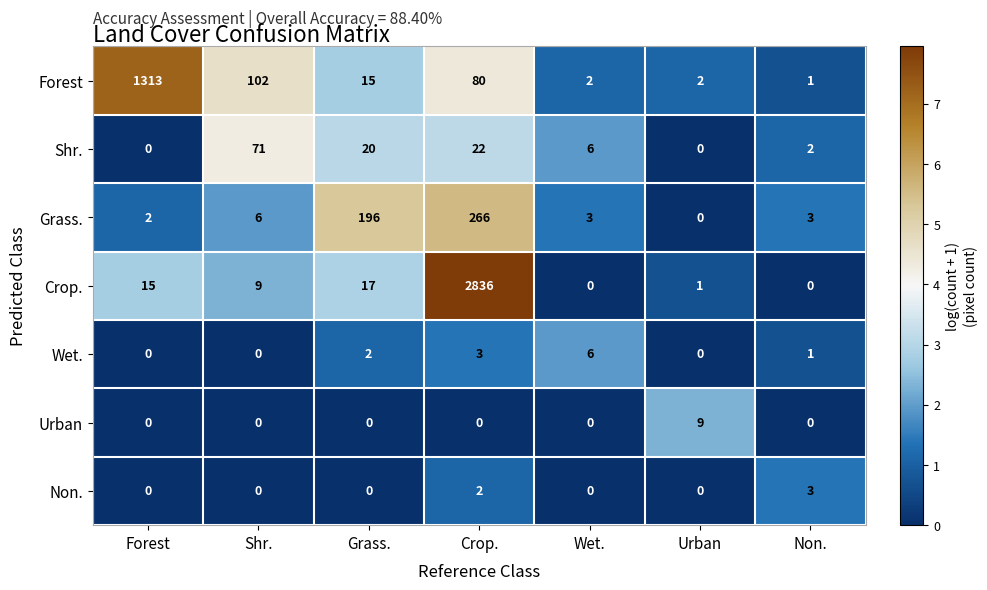

What is the difference between the highest and lowest values at Forest?

1313